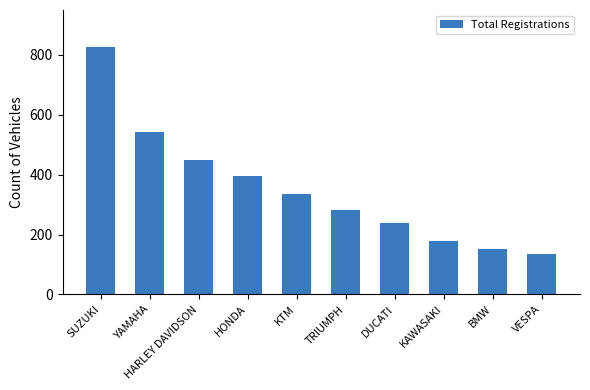

What is the difference between the maximum and minimum values?

690